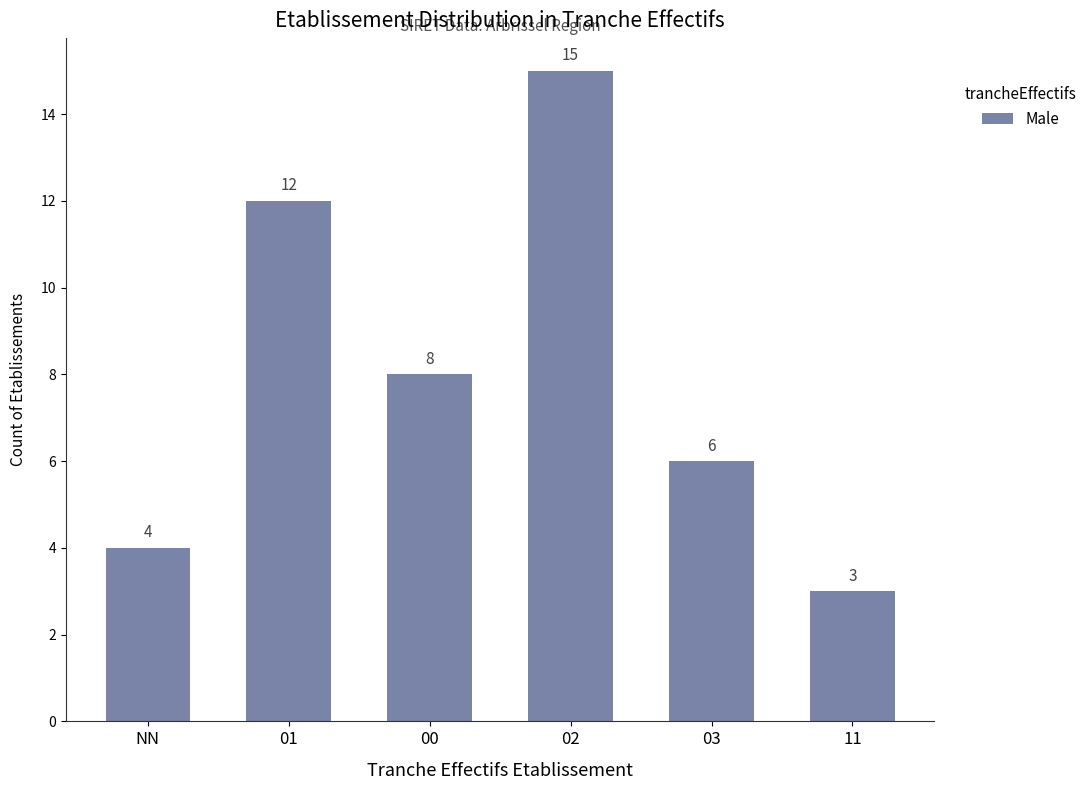

What is the greatest value displayed?

15